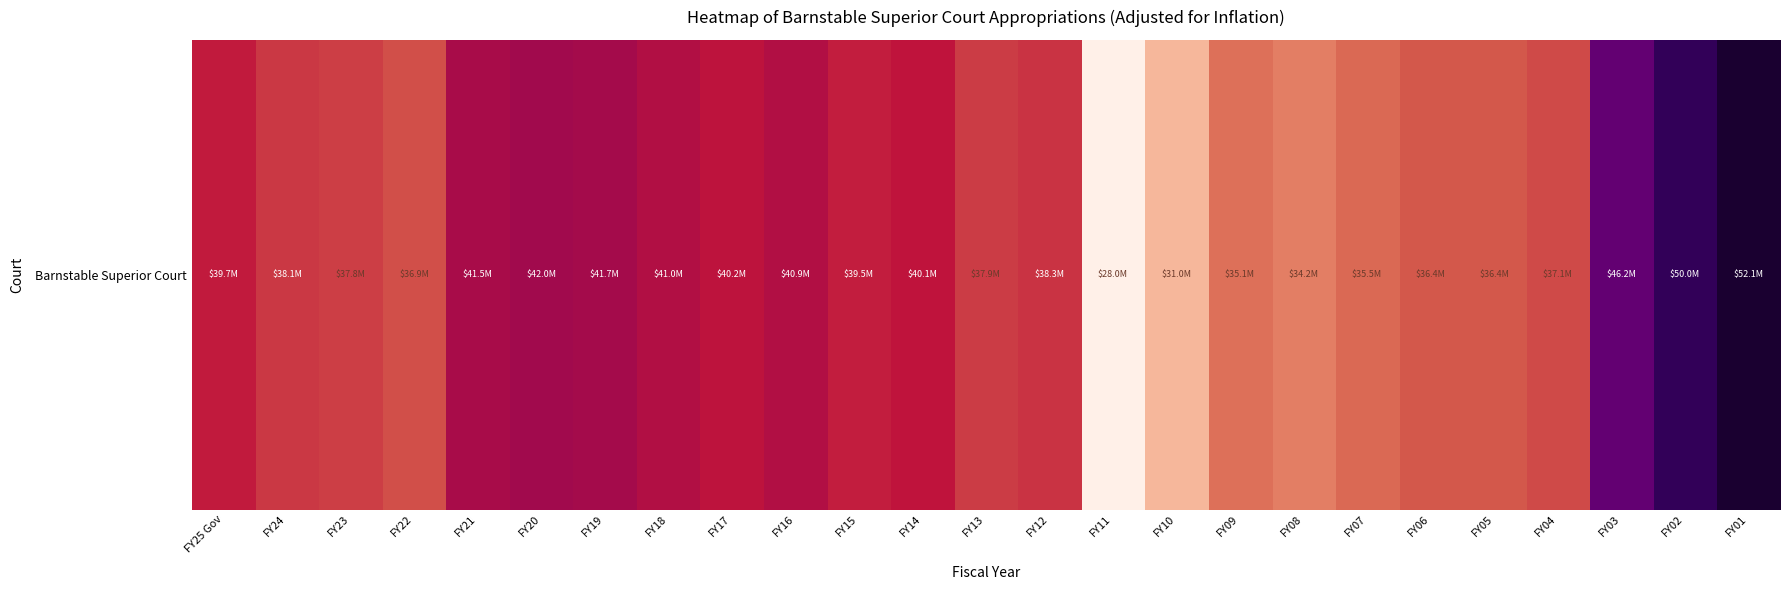

The value at FY22 is 36908473. True or false?

True